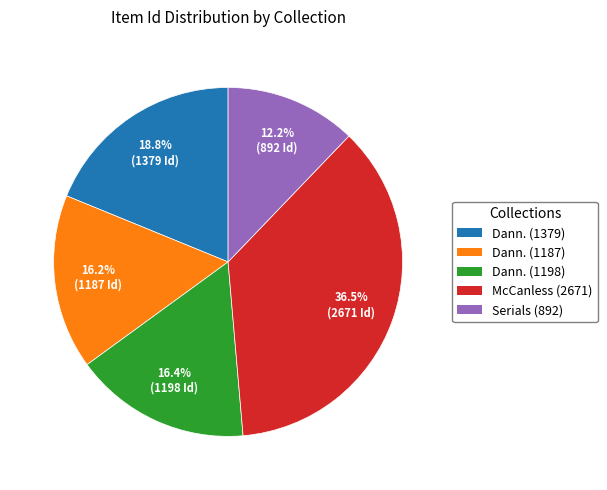

Does any single category account for the majority?

No